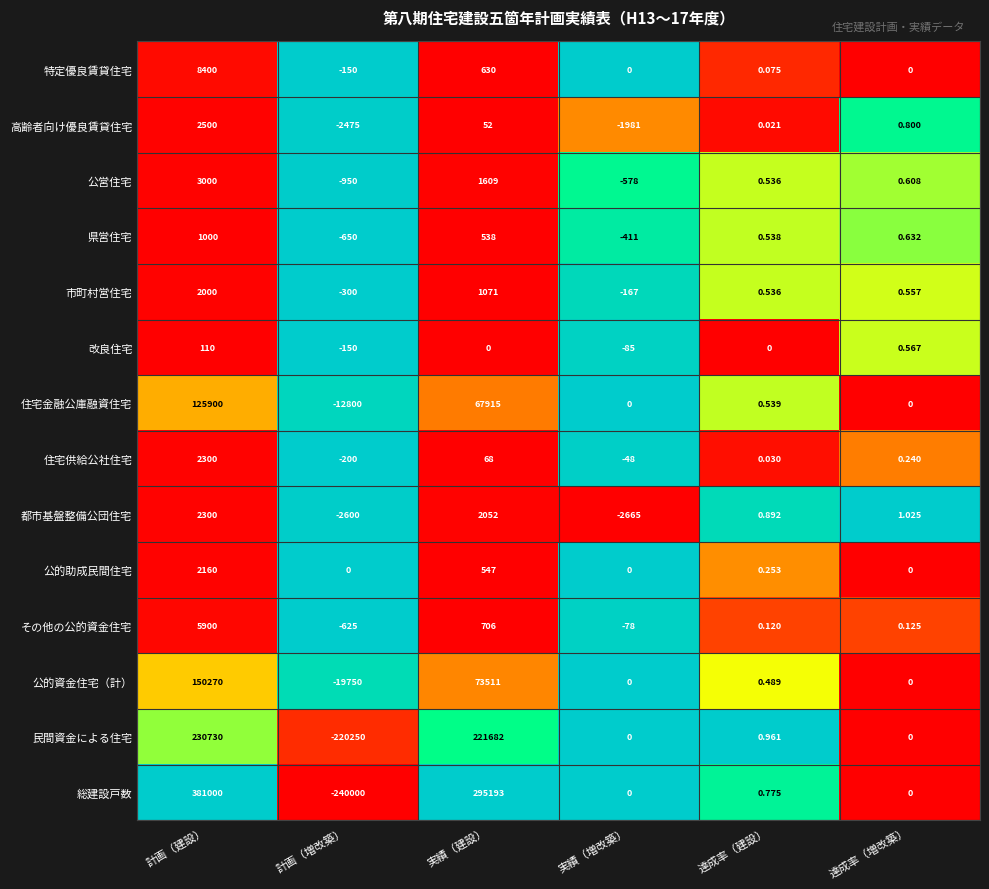

Which series has the widest spread of values?

総建設戸数